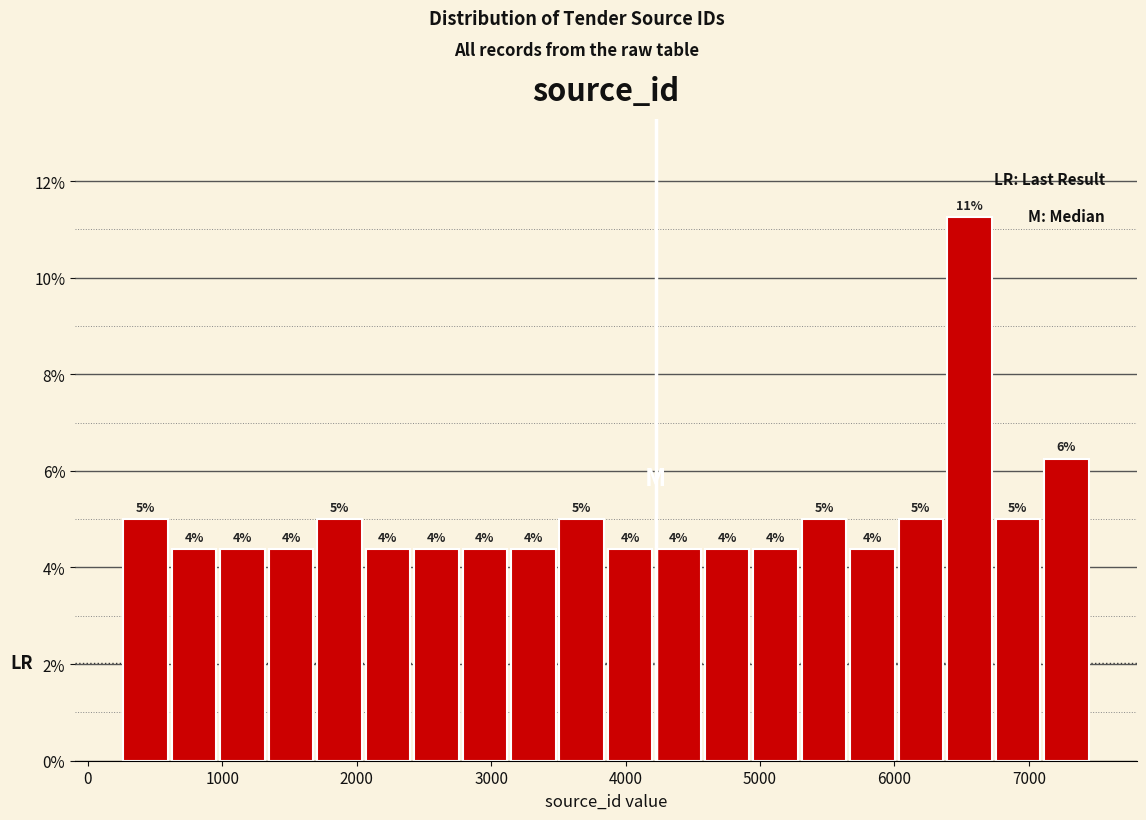

Read against the x-axis, roughly where is the centre of the tallest bar?

6600